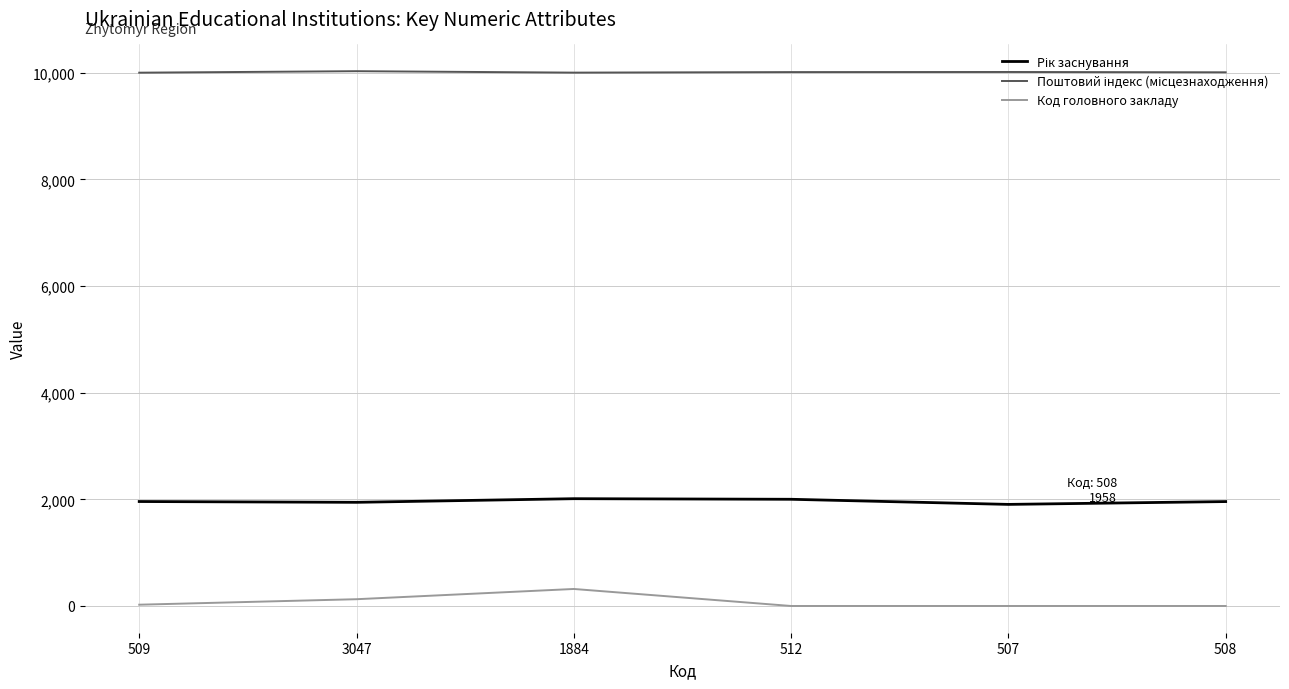

What is the difference between the highest and lowest values at 512?

10012